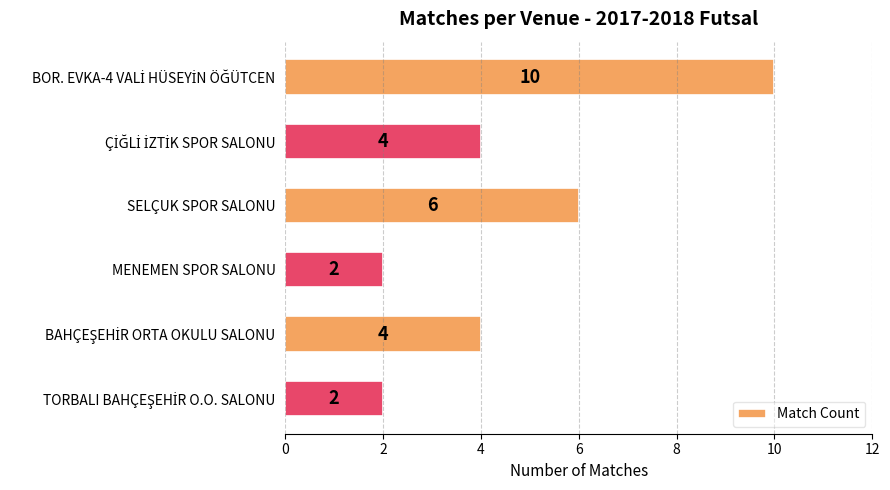

The chart shows a value of 2 at MENEMEN SPOR SALONU. True or false?

True